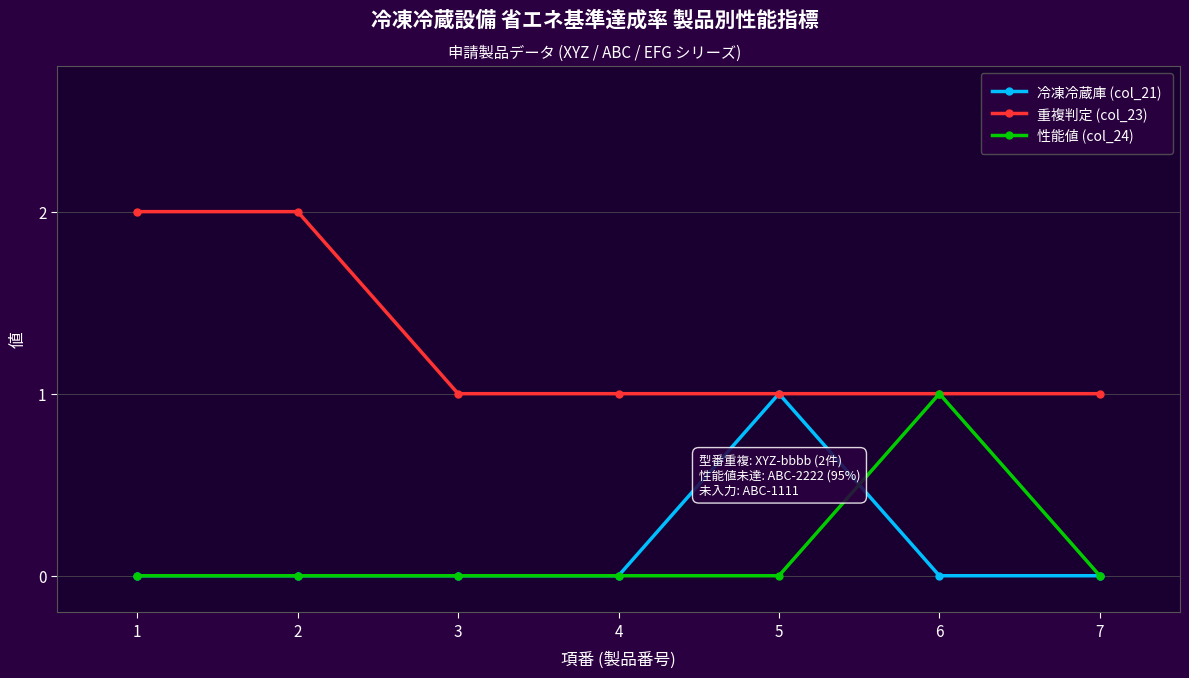

Which category has the highest value in the 性能値 (col_24) series?

6